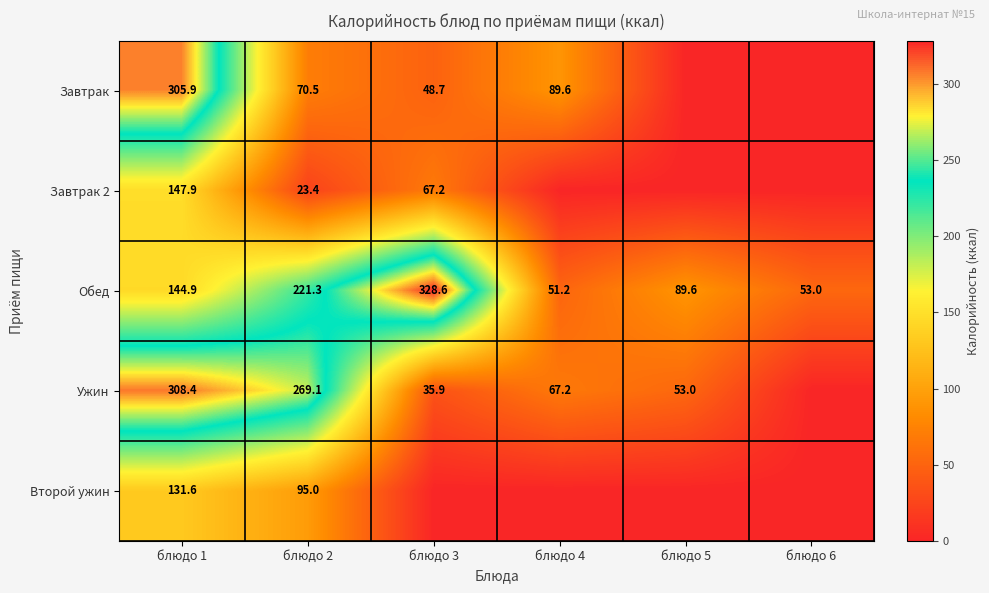

What is the minimum value for Обед?

51.2